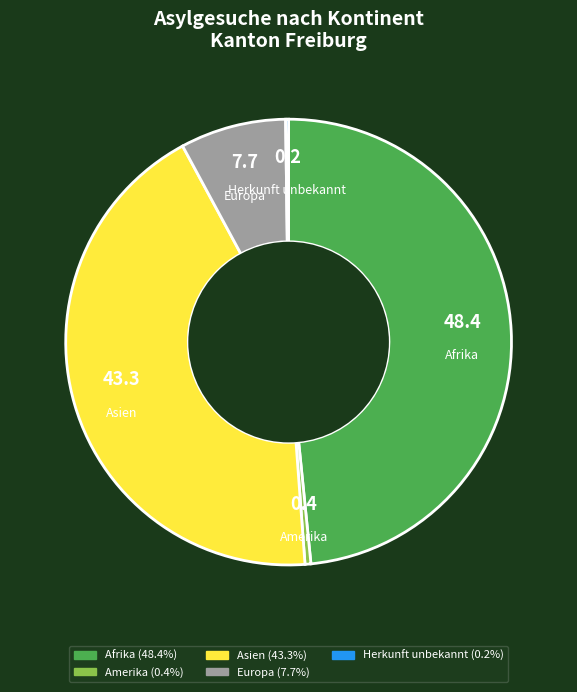

Does Asien account for over 50% of the chart?

No